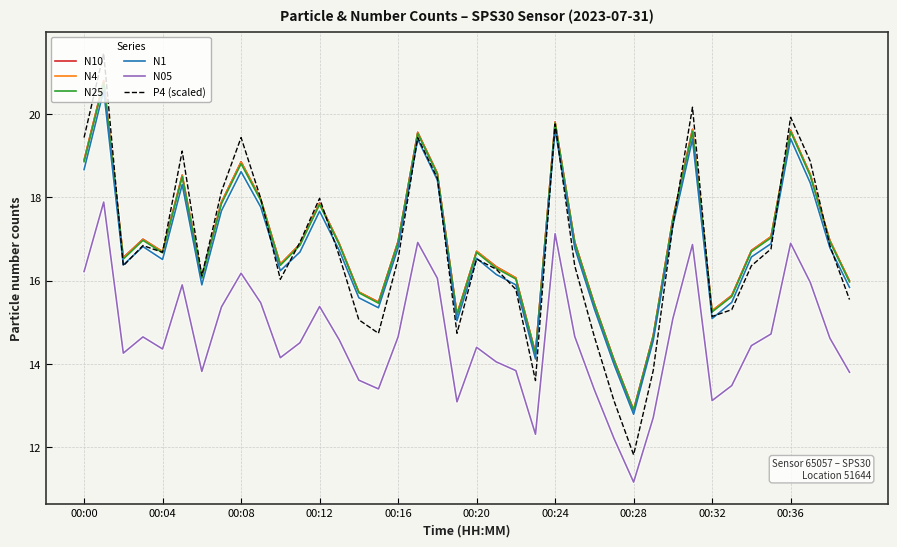

True or false: N25 and N10 cross at least once.

False